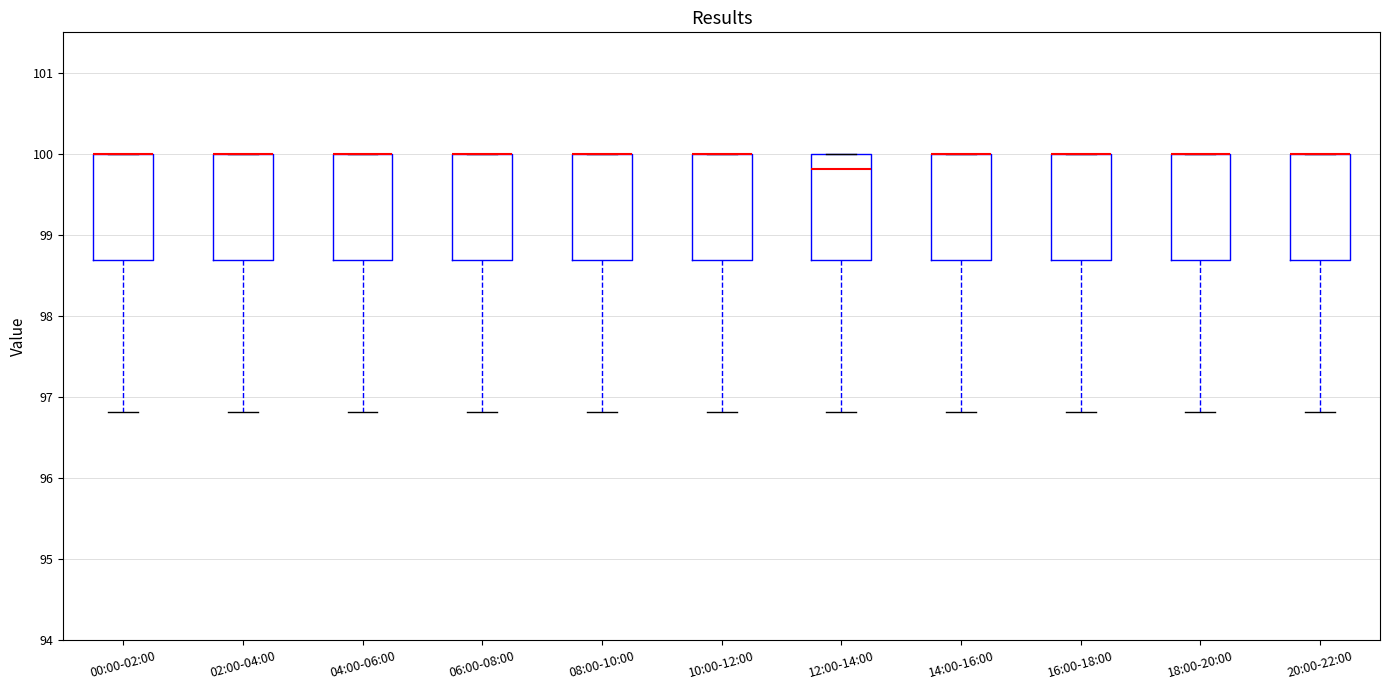

Reading left to right, read every box against the y-axis: the position of its median line, the range the box covers, and the ends of its whiskers. The values are not printed on the chart, so give them approximately, as read against the axis.

00:00-02:00: median 100.0 (drawn on the box's upper edge), box 98.7 to 100.0, whiskers 96.8 to 100.0
02:00-04:00: median 100.0 (drawn on the box's upper edge), box 98.7 to 100.0, whiskers 96.8 to 100.0
04:00-06:00: median 100.0 (drawn on the box's upper edge), box 98.7 to 100.0, whiskers 96.8 to 100.0
06:00-08:00: median 100.0 (drawn on the box's upper edge), box 98.7 to 100.0, whiskers 96.8 to 100.0
08:00-10:00: median 100.0 (drawn on the box's upper edge), box 98.7 to 100.0, whiskers 96.8 to 100.0
10:00-12:00: median 100.0 (drawn on the box's upper edge), box 98.7 to 100.0, whiskers 96.8 to 100.0
12:00-14:00: median 99.8, box 98.7 to 100.0, whiskers 96.8 to 100.0
14:00-16:00: median 100.0 (drawn on the box's upper edge), box 98.7 to 100.0, whiskers 96.8 to 100.0
16:00-18:00: median 100.0 (drawn on the box's upper edge), box 98.7 to 100.0, whiskers 96.8 to 100.0
18:00-20:00: median 100.0 (drawn on the box's upper edge), box 98.7 to 100.0, whiskers 96.8 to 100.0
20:00-22:00: median 100.0 (drawn on the box's upper edge), box 98.7 to 100.0, whiskers 96.8 to 100.0